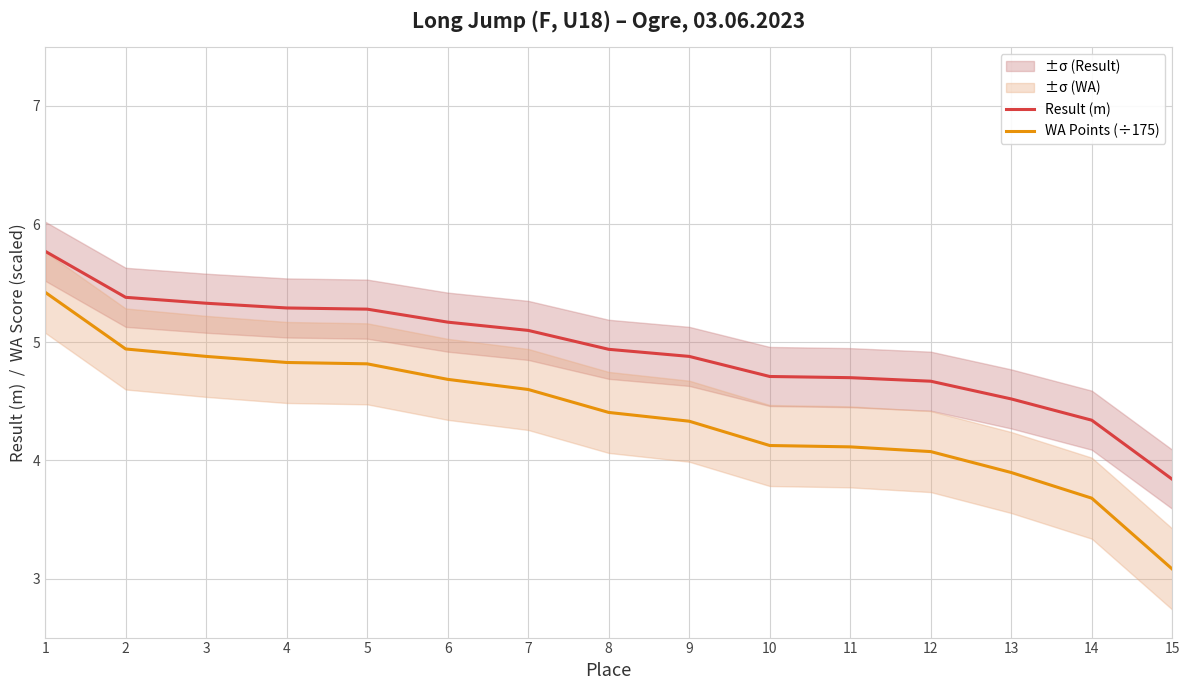

Which series changed the most between 10 and 12?

WA Points (÷175)